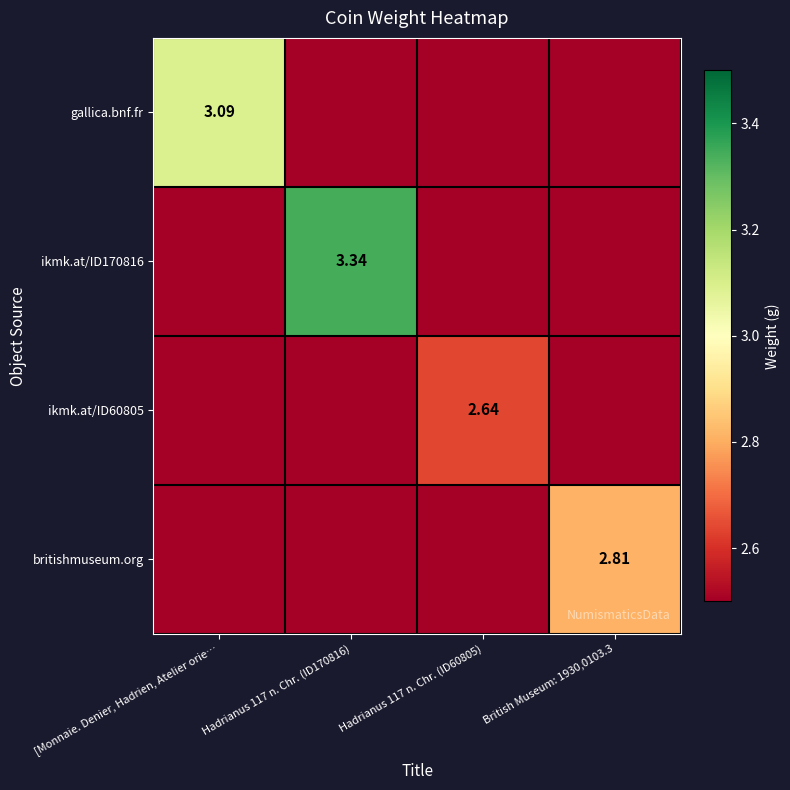

Is the value of gallica.bnf.fr at [Monnaie. Denier, Hadrien, Atelier orie… greater than the value of ikmk.at/ID60805 at [Monnaie. Denier, Hadrien, Atelier orie…?

Yes